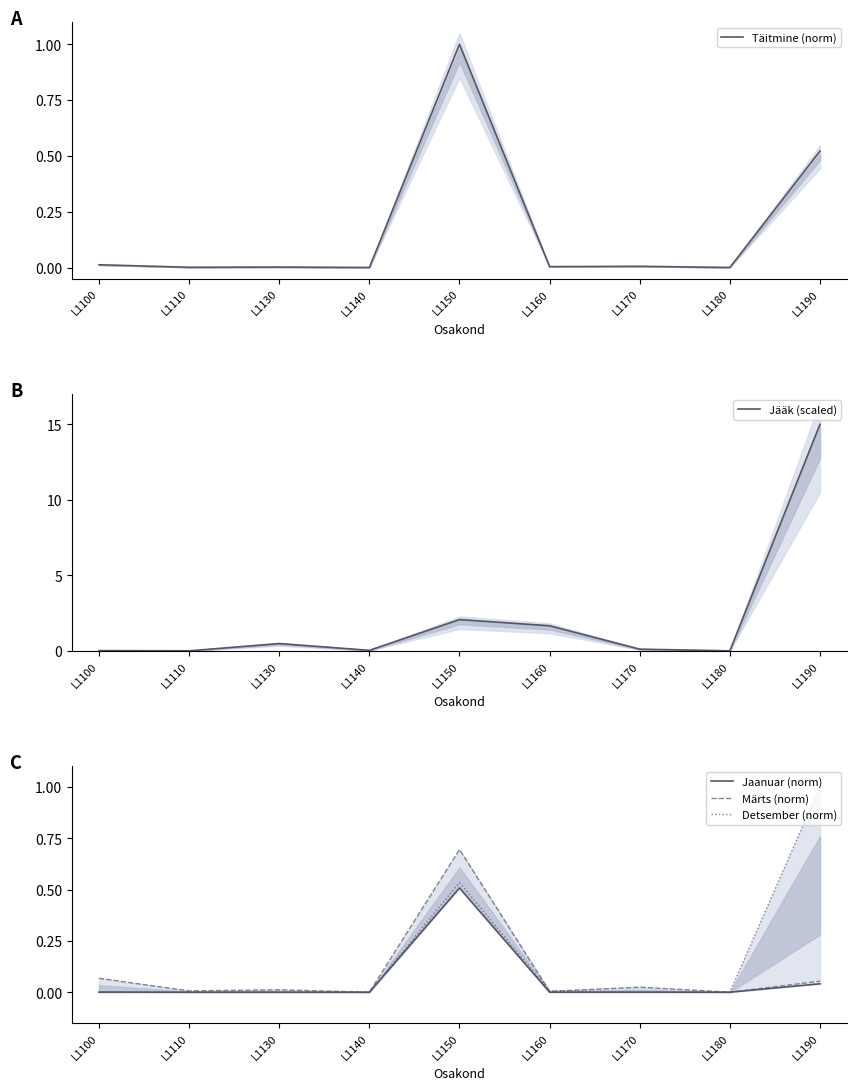

Where is Täitmine (norm) nearest to the value 0?

L1140